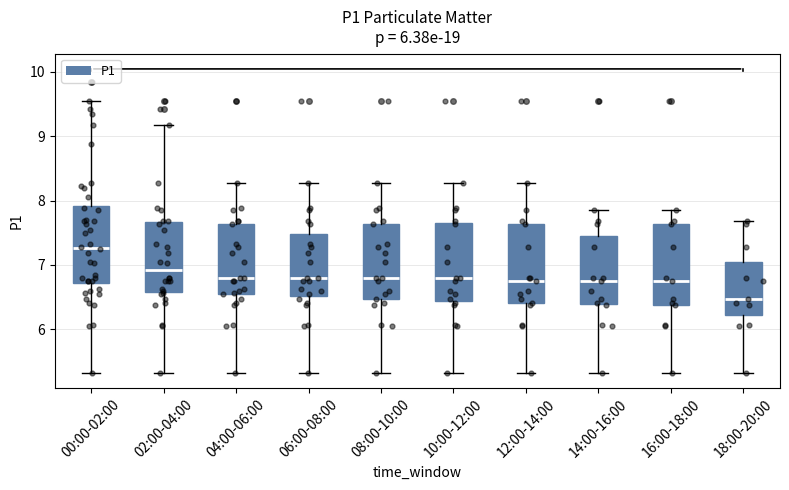

Reading left to right, read every box against the y-axis: the position of its median line, the range the box covers, and the ends of its whiskers. The values are not printed on the chart, so give them approximately, as read against the axis.

00:00-02:00: median 7.3, box 6.7 to 7.9, whiskers 5.3 to 9.6
02:00-04:00: median 6.9, box 6.6 to 7.7, whiskers 5.3 to 9.2
04:00-06:00: median 6.8, box 6.6 to 7.6, whiskers 5.3 to 8.3
06:00-08:00: median 6.8, box 6.5 to 7.5, whiskers 5.3 to 8.3
08:00-10:00: median 6.8, box 6.5 to 7.6, whiskers 5.3 to 8.3
10:00-12:00: median 6.8, box 6.4 to 7.7, whiskers 5.3 to 8.3
12:00-14:00: median 6.8, box 6.4 to 7.6, whiskers 5.3 to 8.3
14:00-16:00: median 6.8, box 6.4 to 7.5, whiskers 5.3 to 7.9
16:00-18:00: median 6.8, box 6.4 to 7.6, whiskers 5.3 to 7.9
18:00-20:00: median 6.5, box 6.2 to 7.0, whiskers 5.3 to 7.7